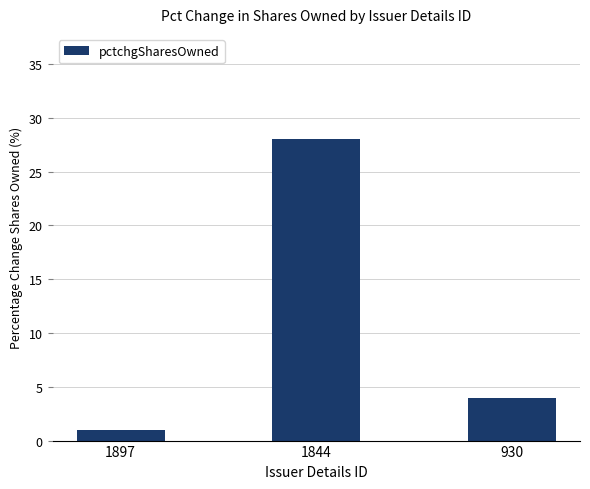

Reading right to left, transcribe all the data shown in this chart.

4	28	1